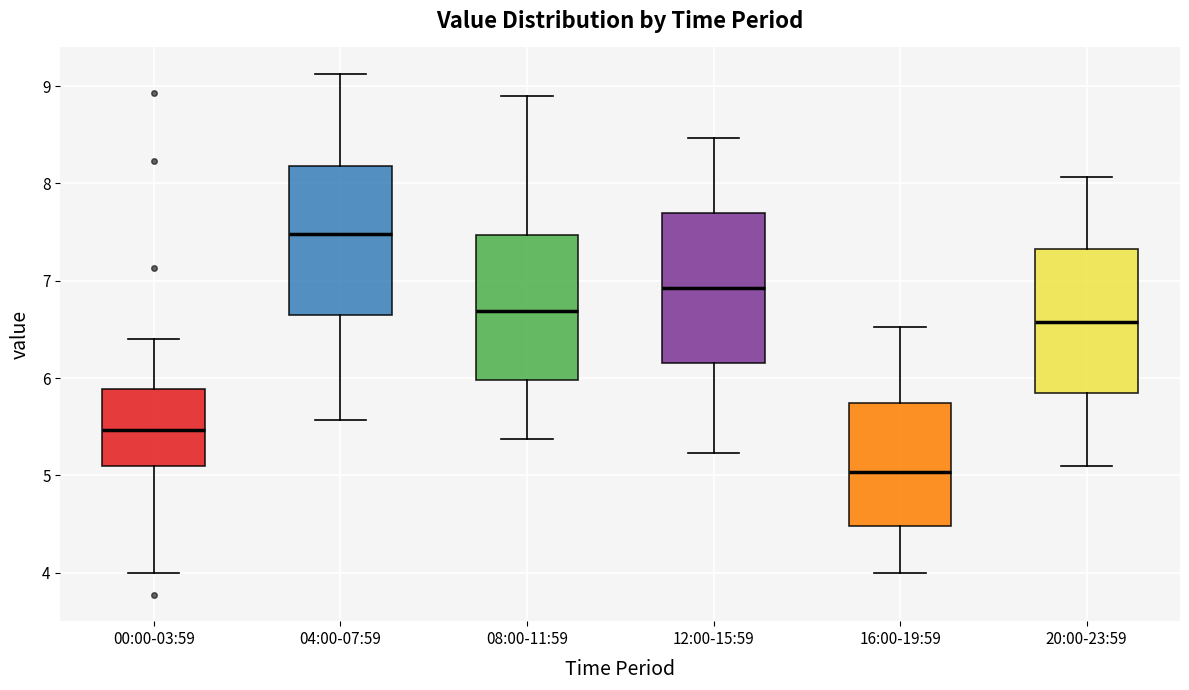

Where does the upper whisker of the box for 20:00-23:59 end on the y-axis? The values are not printed on the chart, so give them approximately, as read against the axis.

8.1